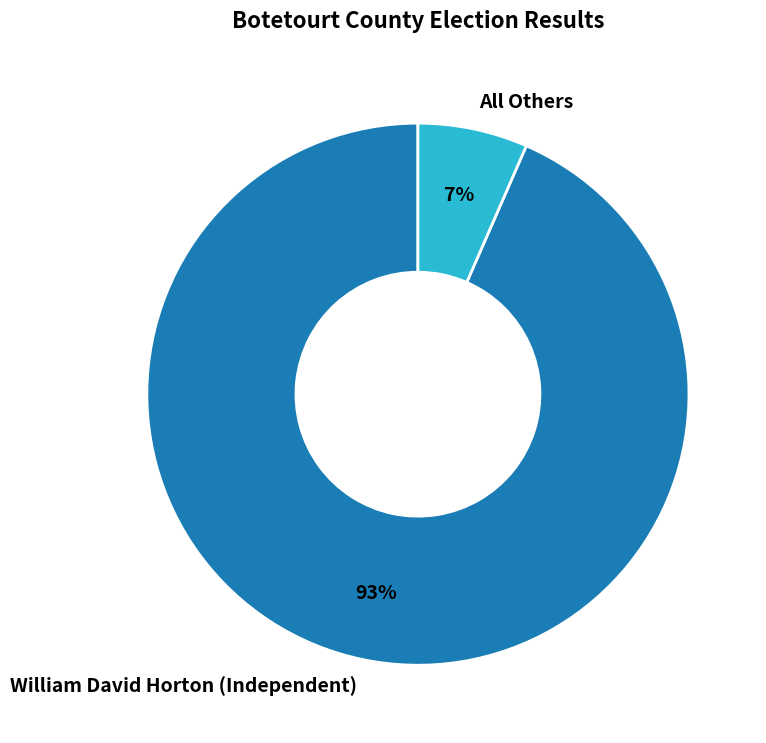

To the nearest percent, what portion does William David Horton (Independent) represent?

93%